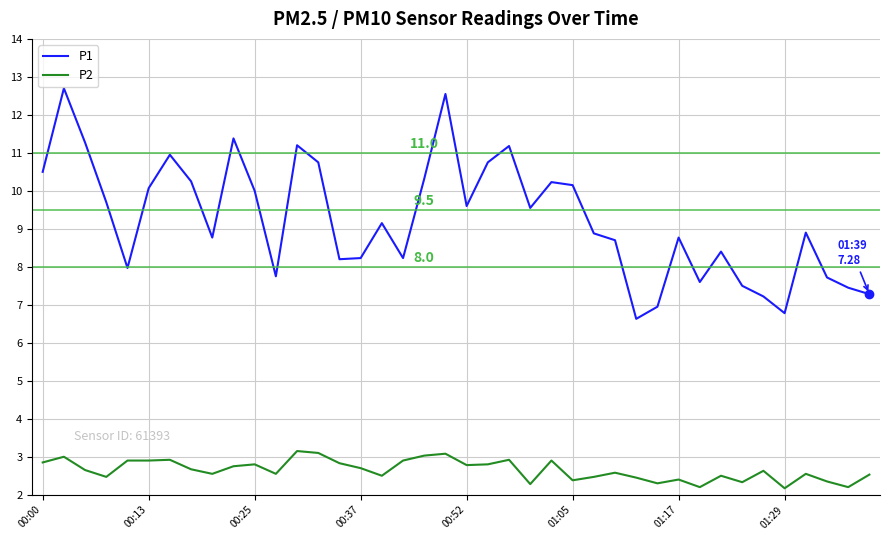

True or false: P1 and P2 intersect in this chart.

False